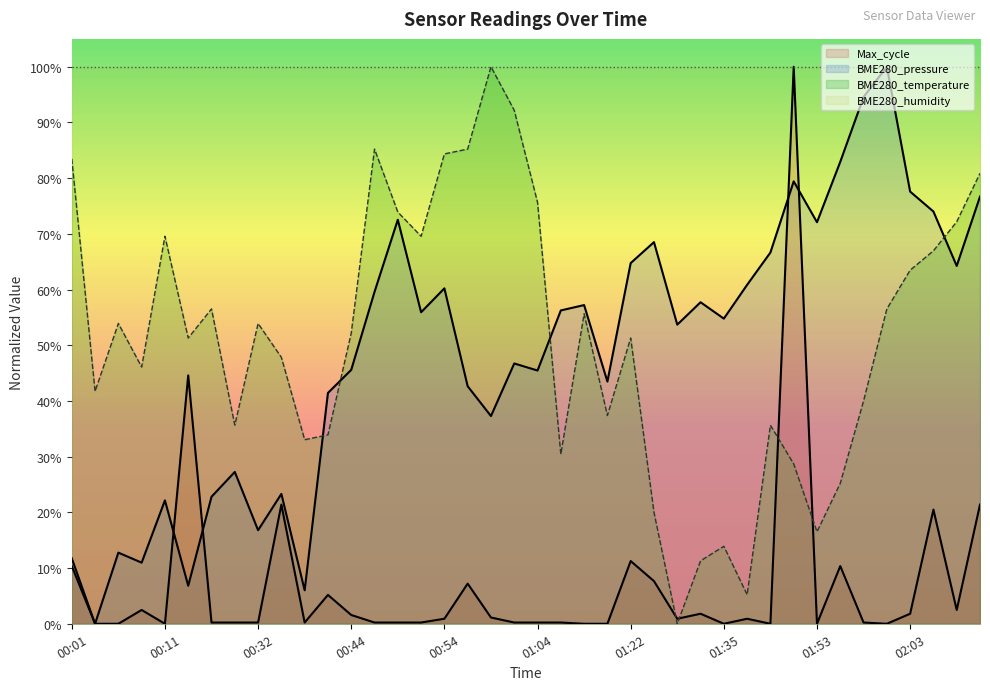

True or false: BME280_pressure has a value of 0.6 at 01:09.

True